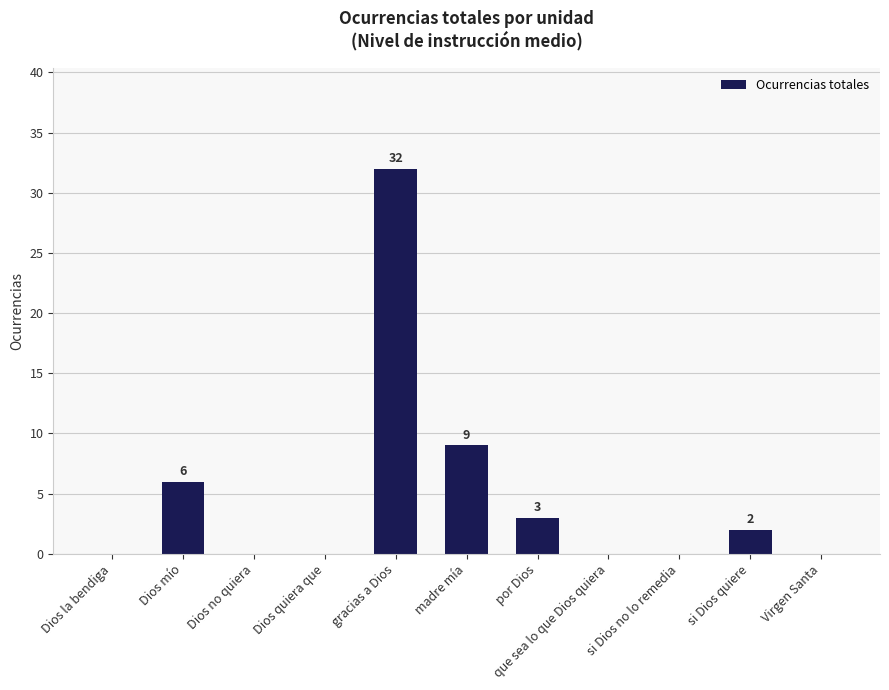

How many data points does each series have?

11